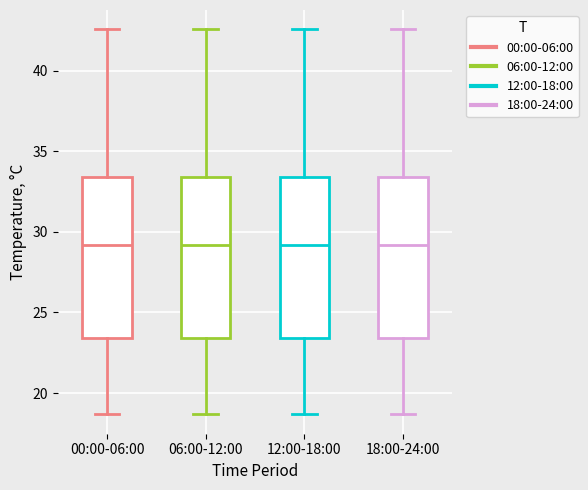

Where does the lower whisker of the box for 12:00-18:00 end on the y-axis? The values are not printed on the chart, so give them approximately, as read against the axis.

18.5